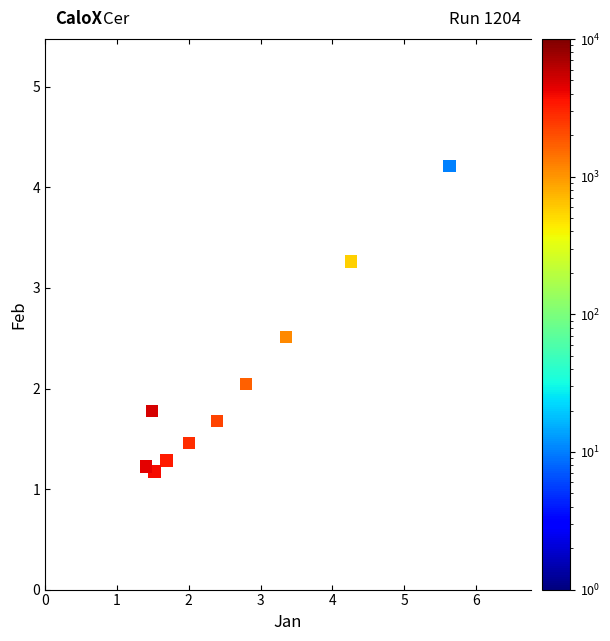

What is the range of X values (max minus min)?

4.2